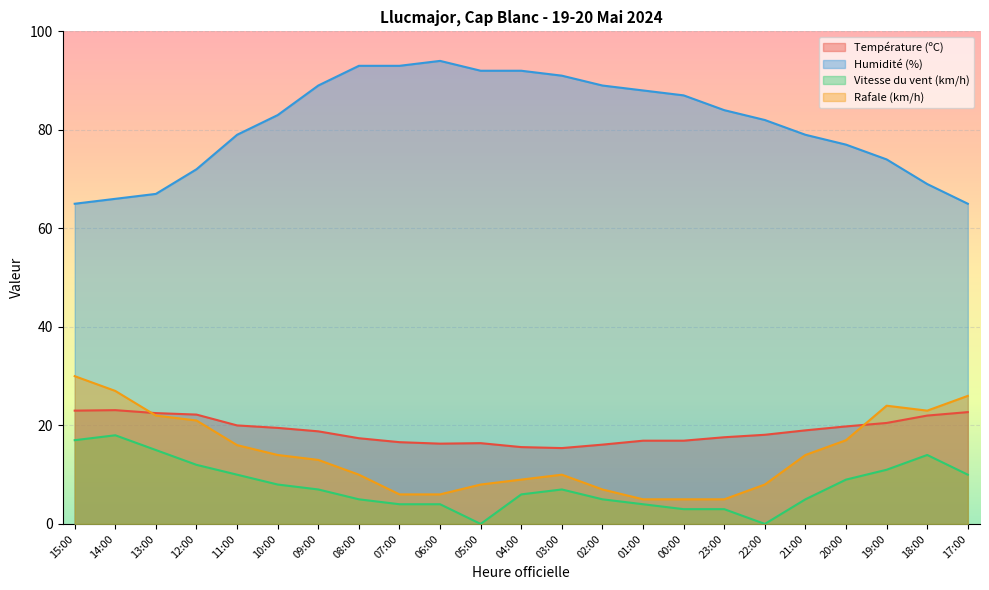

True or false: Humidité (%) has a value of 30.2 at 20:00.

False